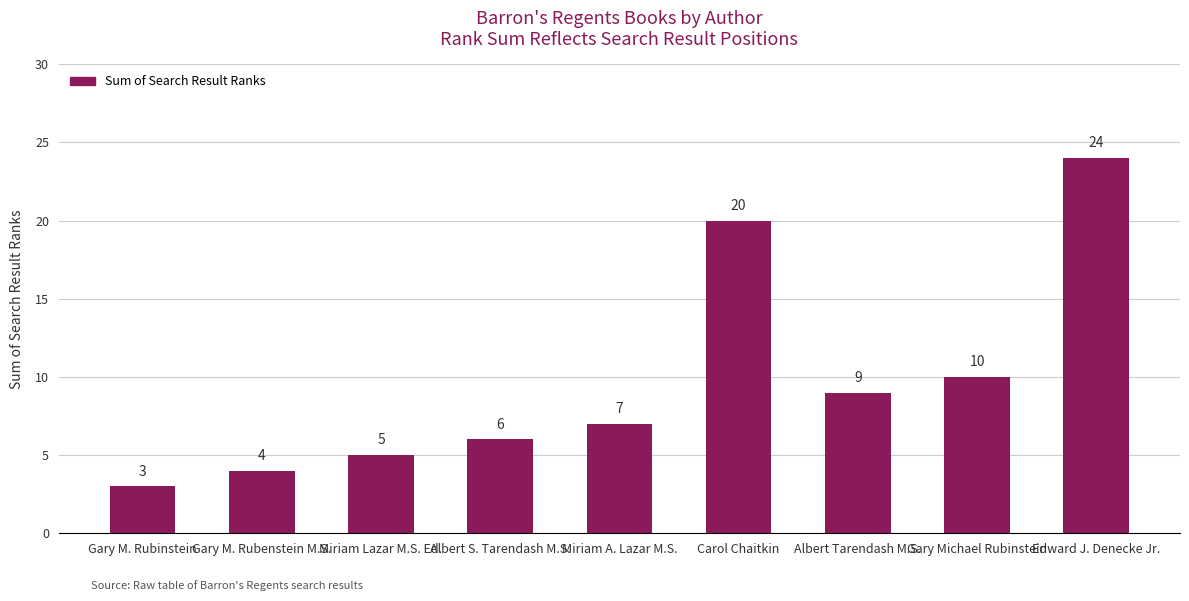

List the labels in order of value, smallest first.

Gary M. Rubinstein, Gary M. Rubenstein M.S., Miriam Lazar M.S. Ed., Albert S. Tarendash M.S., Miriam A. Lazar M.S., Albert Tarendash M.S., Gary Michael Rubinstein, Carol Chaitkin, Edward J. Denecke Jr.